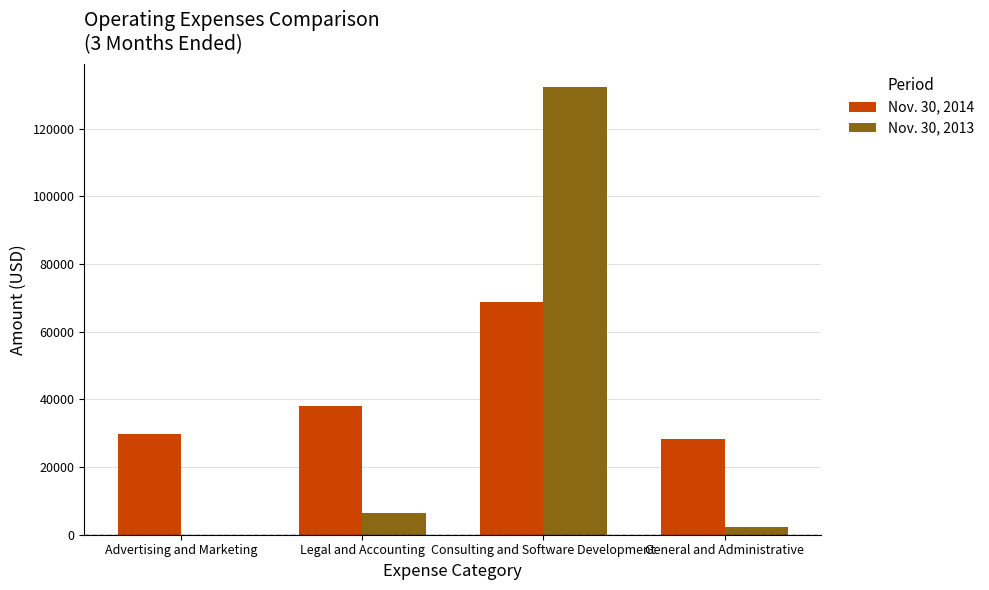

Which category has the highest value in the Nov. 30, 2014 series?

Consulting and Software Development